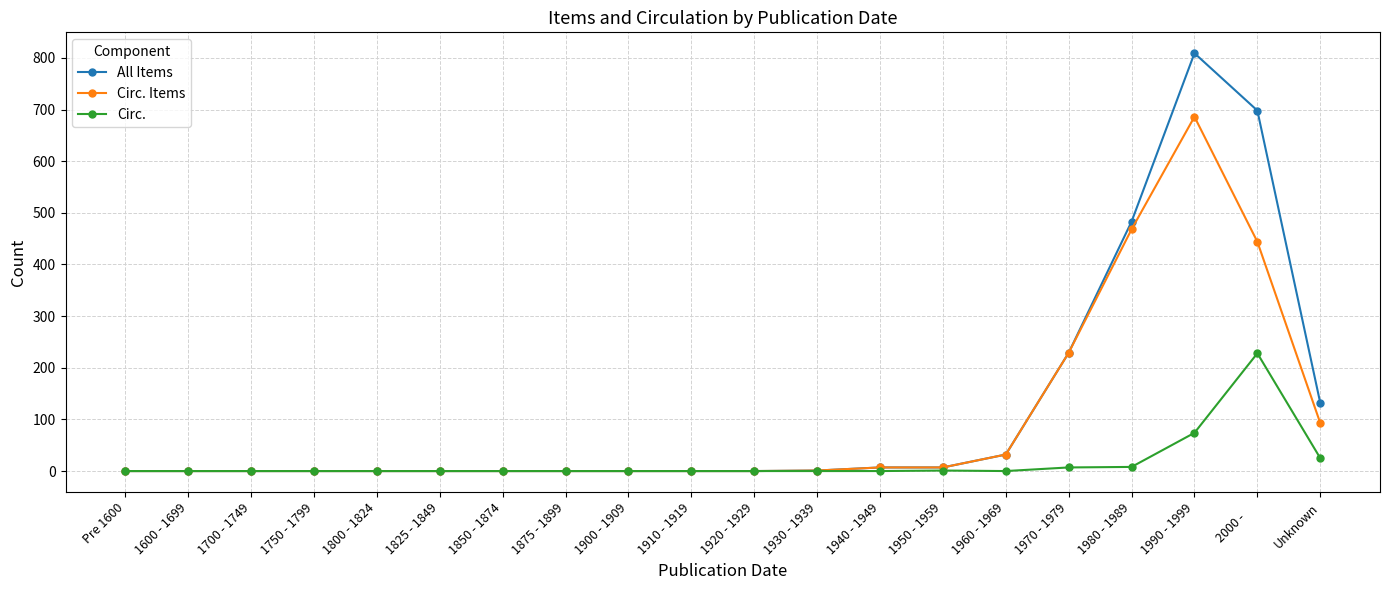

What position from the right is 1990 - 1999?

3